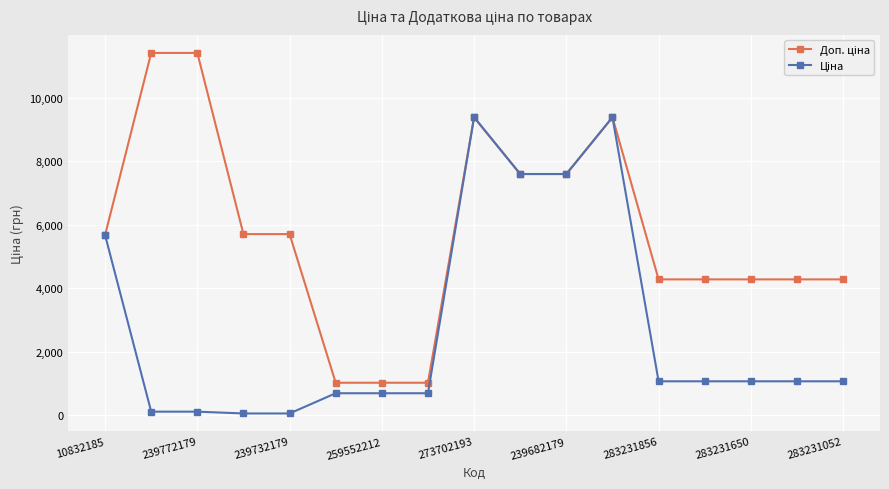

At how many categories does at least one series exceed 5838?

6